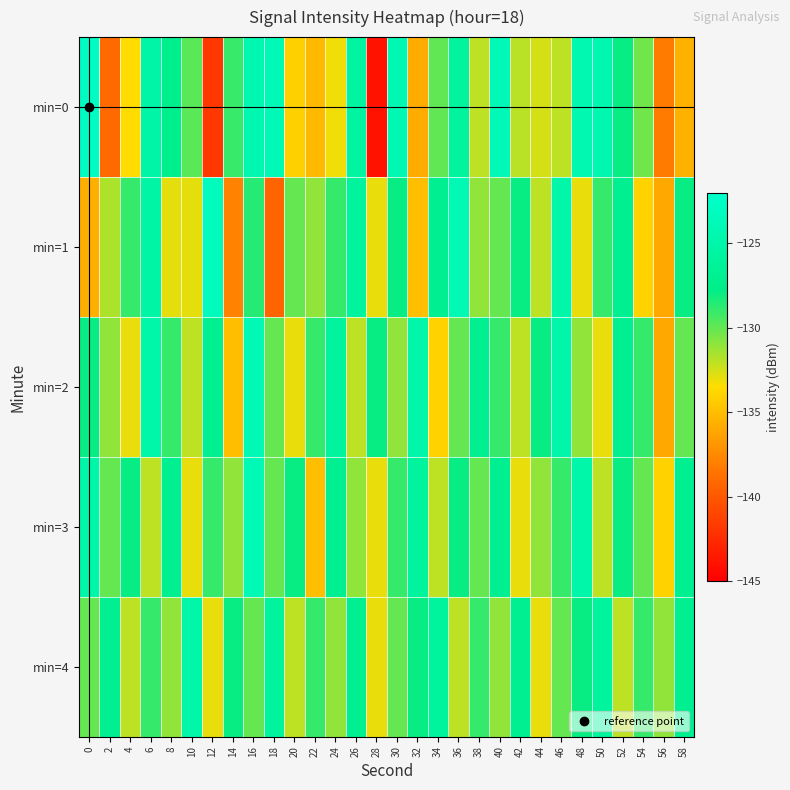

Reading left to right, extract all data points from this chart.

min=0: 0=-122.9	2=-139.0	4=-133.5	6=-125.1	8=-127.4	10=-129.7	12=-141.8	14=-129.1	16=-124.4	18=-123.8	20=-134.0	22=-135.1	24=-133.2	26=-125.6	28=-143.9	30=-124.2	32=-135.9	34=-130.0	36=-126.0	38=-132.1	40=-123.7	42=-131.9	44=-132.5	46=-132.1	48=-124.3	50=-124.4	52=-127.9	54=-130.3	56=-138.2	58=-135.6
min=1: 0=-135.7	2=-131.7	4=-128.9	6=-125.4	8=-132.9	10=-132.9	12=-123.3	14=-137.8	16=-128.6	18=-139.3	20=-130.0	22=-131.0	24=-129.0	26=-126.0	28=-133.0	30=-128.0	32=-135.0	34=-127.0	36=-124.0	38=-131.0	40=-130.0	42=-128.0	44=-132.0	46=-125.0	48=-133.0	50=-129.0	52=-127.0	54=-134.0	56=-136.0	58=-128.0
min=2: 0=-128.0	2=-131.0	4=-133.0	6=-125.0	8=-129.0	10=-132.0	12=-127.0	14=-135.0	16=-124.0	18=-130.0	20=-133.0	22=-129.0	24=-126.0	26=-132.0	28=-128.0	30=-131.0	32=-125.0	34=-134.0	36=-130.0	38=-127.0	40=-129.0	42=-132.0	44=-128.0	46=-125.0	48=-131.0	50=-133.0	52=-127.0	54=-129.0	56=-136.0	58=-130.0
min=3: 0=-125.0	2=-130.0	4=-128.0	6=-132.0	8=-127.0	10=-133.0	12=-129.0	14=-131.0	16=-124.0	18=-130.0	20=-128.0	22=-135.0	24=-127.0	26=-131.0	28=-133.0	30=-129.0	32=-126.0	34=-132.0	36=-128.0	38=-130.0	40=-127.0	42=-133.0	44=-131.0	46=-129.0	48=-125.0	50=-132.0	52=-128.0	54=-130.0	56=-134.0	58=-127.0
min=4: 0=-130.0	2=-127.0	4=-132.0	6=-129.0	8=-131.0	10=-125.0	12=-133.0	14=-128.0	16=-130.0	18=-126.0	20=-132.0	22=-129.0	24=-131.0	26=-127.0	28=-133.0	30=-130.0	32=-128.0	34=-126.0	36=-132.0	38=-129.0	40=-131.0	42=-127.0	44=-133.0	46=-130.0	48=-128.0	50=-126.0	52=-132.0	54=-129.0	56=-131.0	58=-127.0